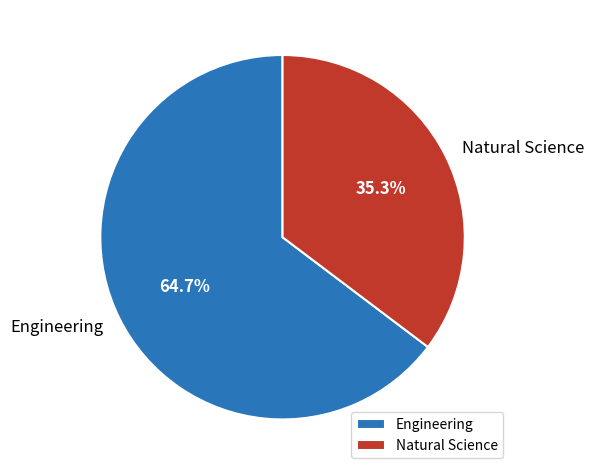

To the nearest percent, what is the difference between the Natural Science and Engineering slice percentages?

29%